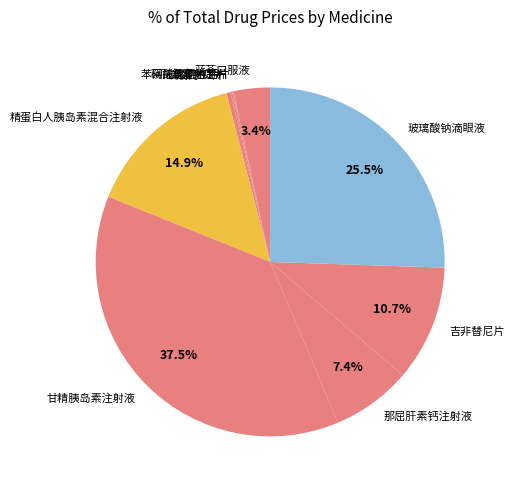

Combined, what portion of the pie is 那屈肝素钙注射液 and 精蛋白人胰岛素混合注射液?

22.3%